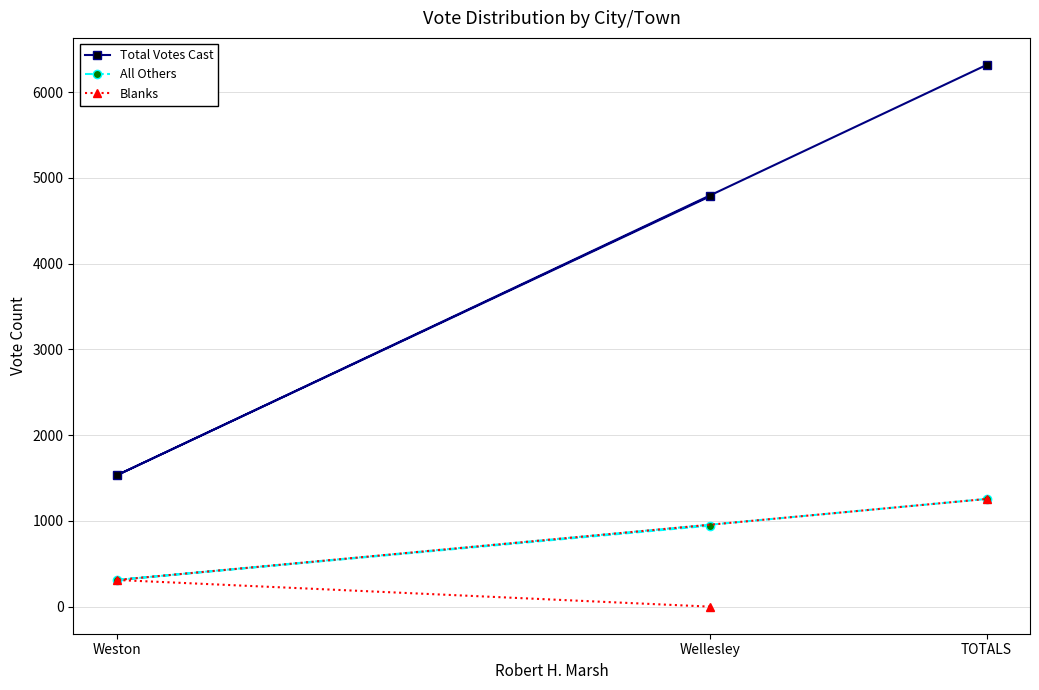

How many data points does each series have?

3